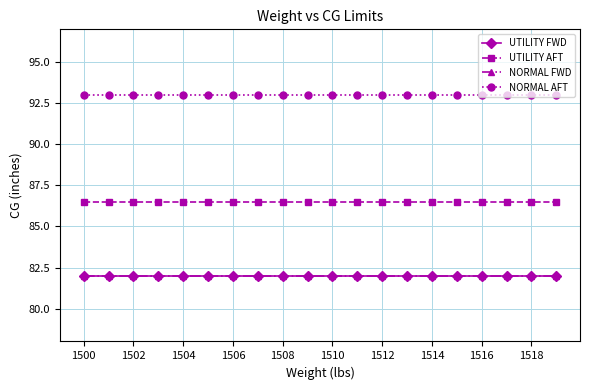

Does the chart have visible grid lines?

Yes